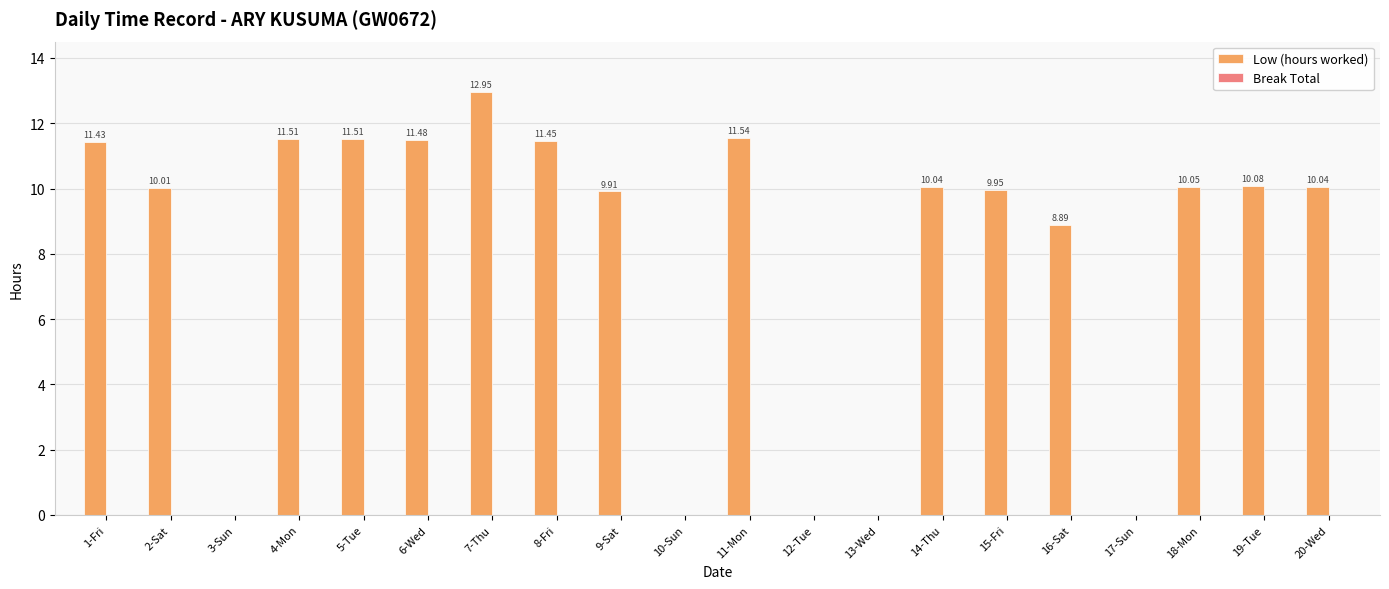

What is the sum of all values?

160.8